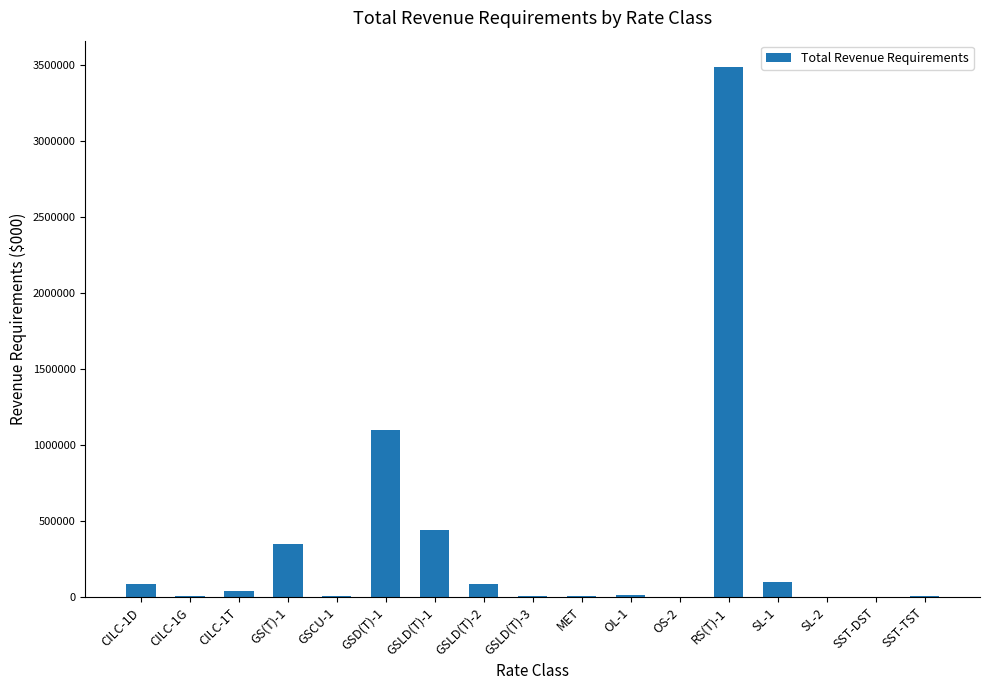

What is the sum of all values?

5728328.9